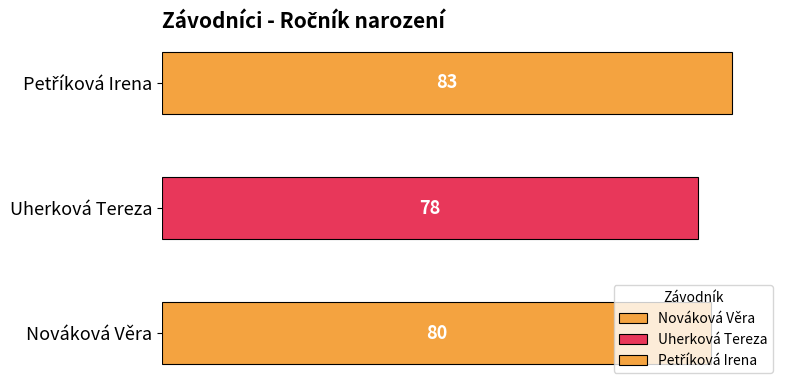

What is the difference between the maximum and minimum values?

5